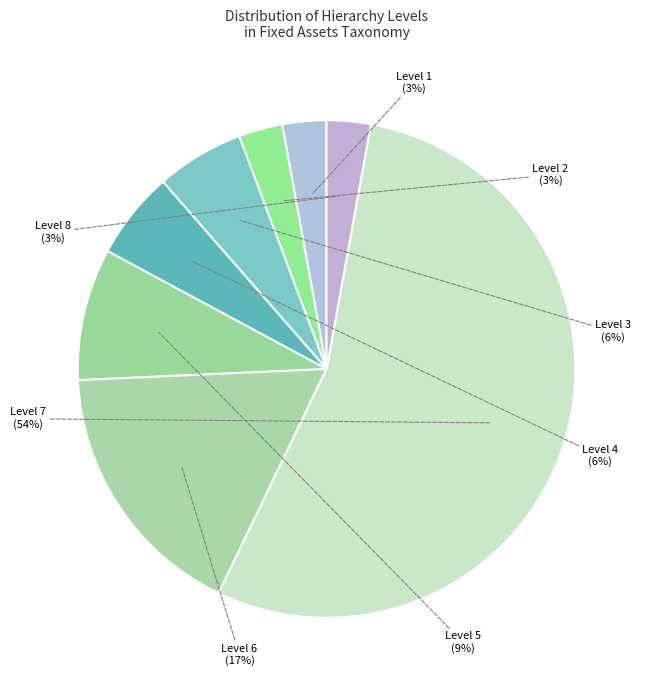

Which has a higher value, Level 7 or Level 3?

Level 7